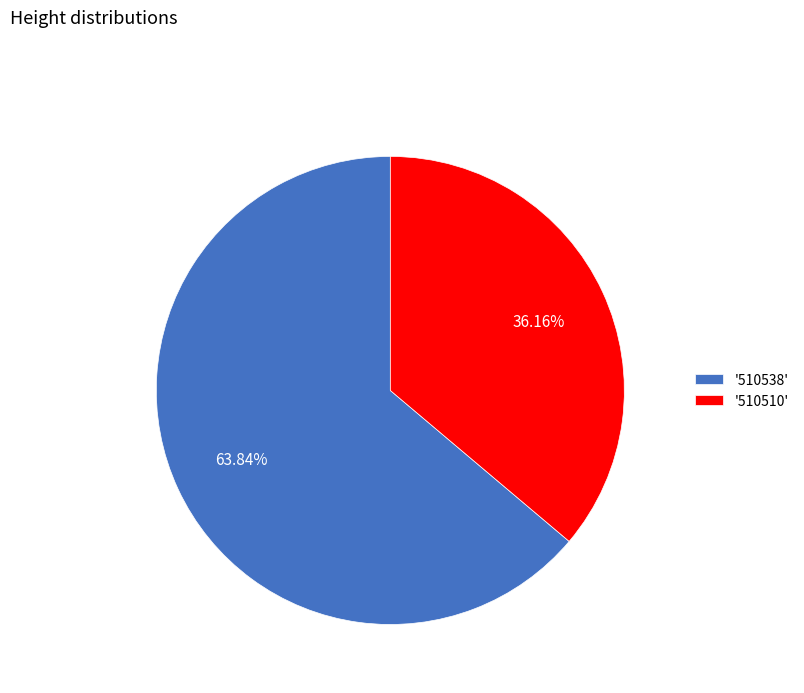

Is there any slice that represents more than half of the pie?

Yes